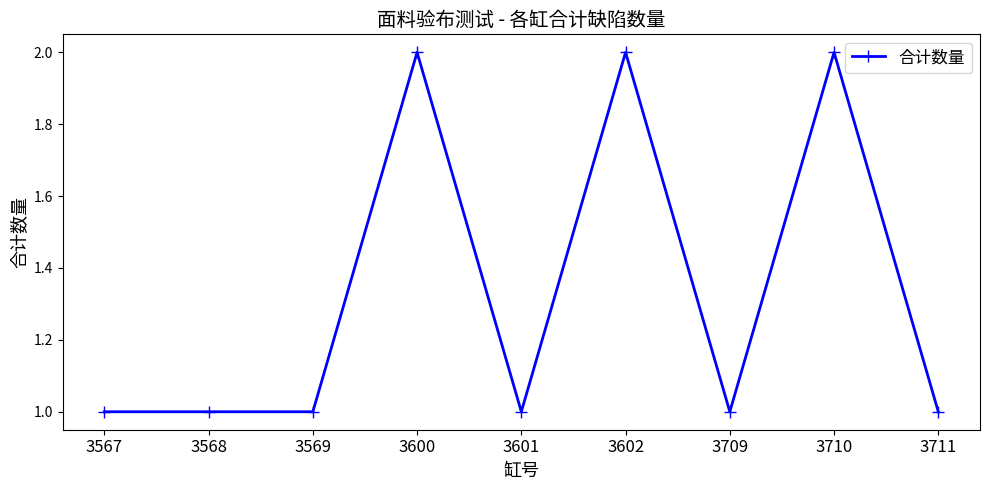

Reading left to right, extract all data points from this chart.

3567=1	3568=1	3569=1	3600=2	3601=1	3602=2	3709=1	3710=2	3711=1